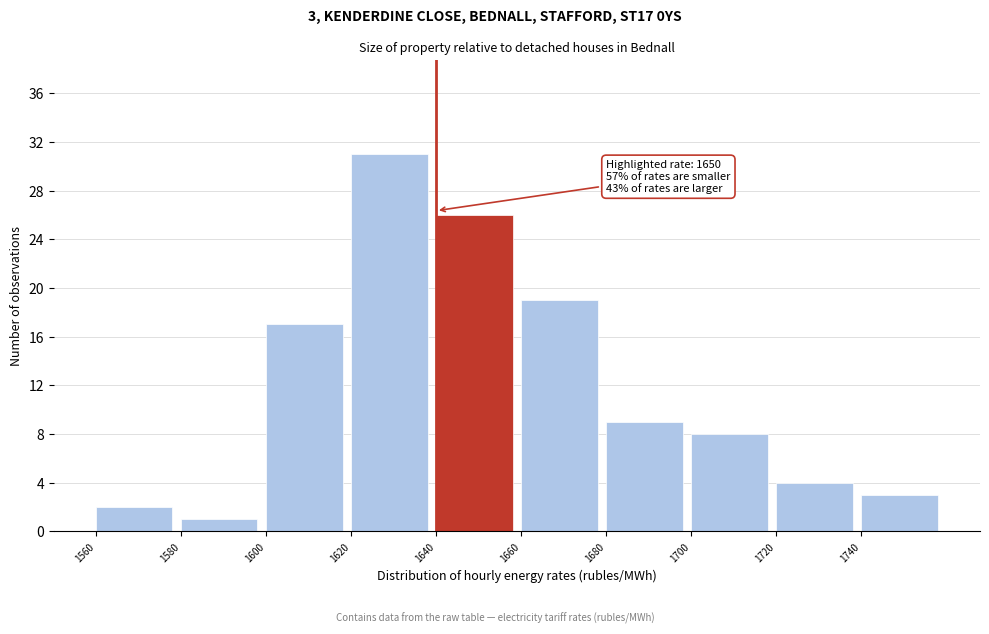

Over which range of the x-axis is the bar tallest?

1620 to 1640